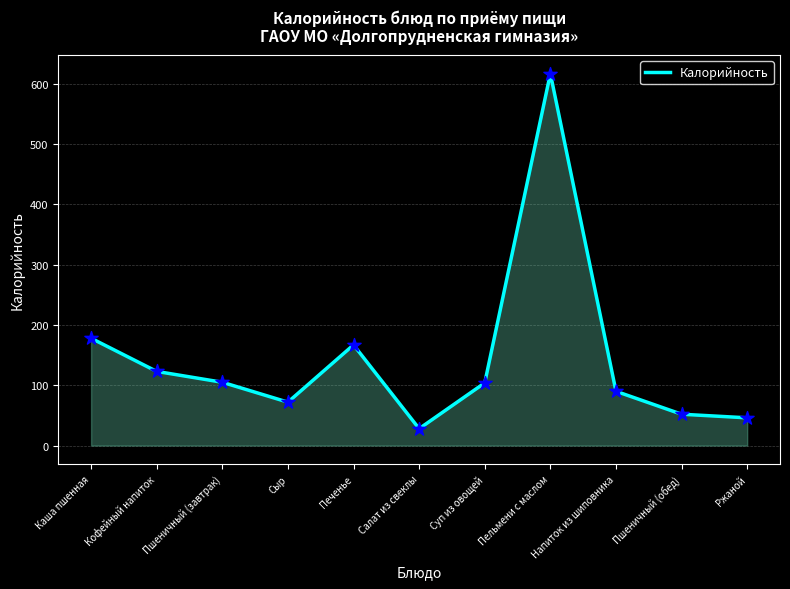

What is the change in value from Сыр to Печенье?

+95